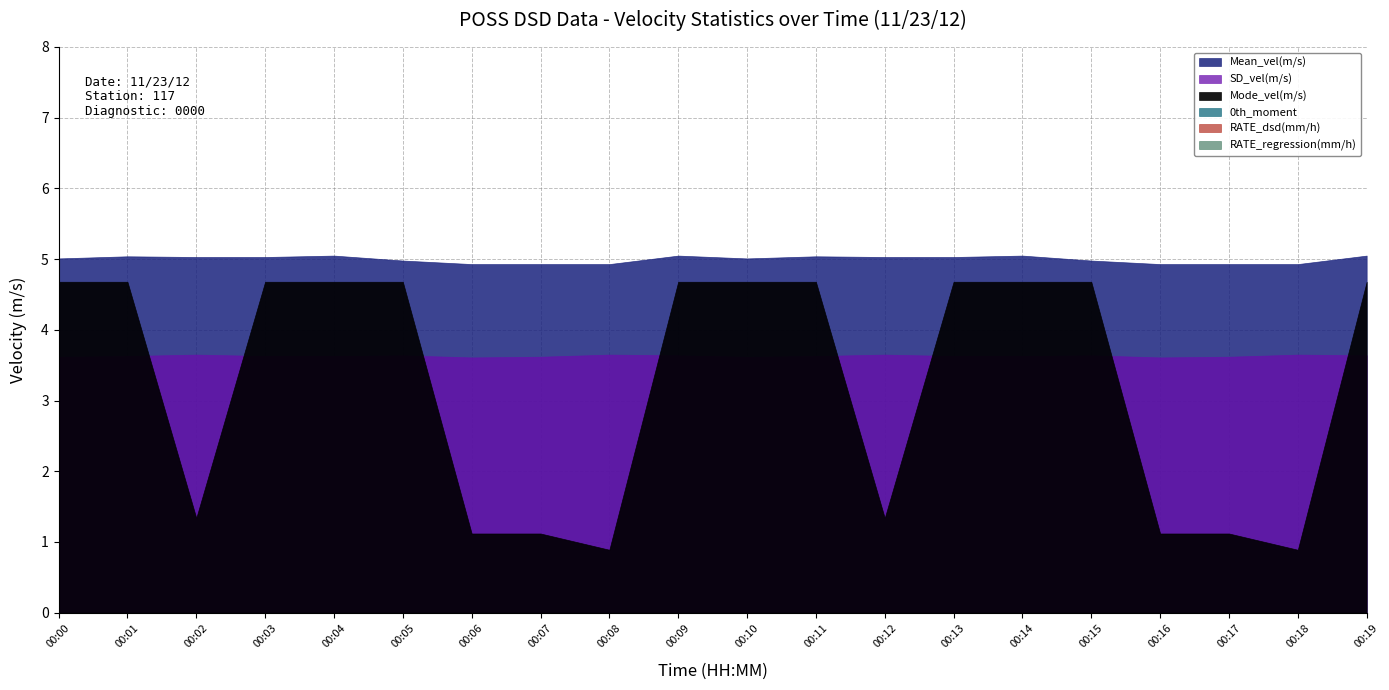

Where is the first local minimum for SD_vel(m/s)?

00:06